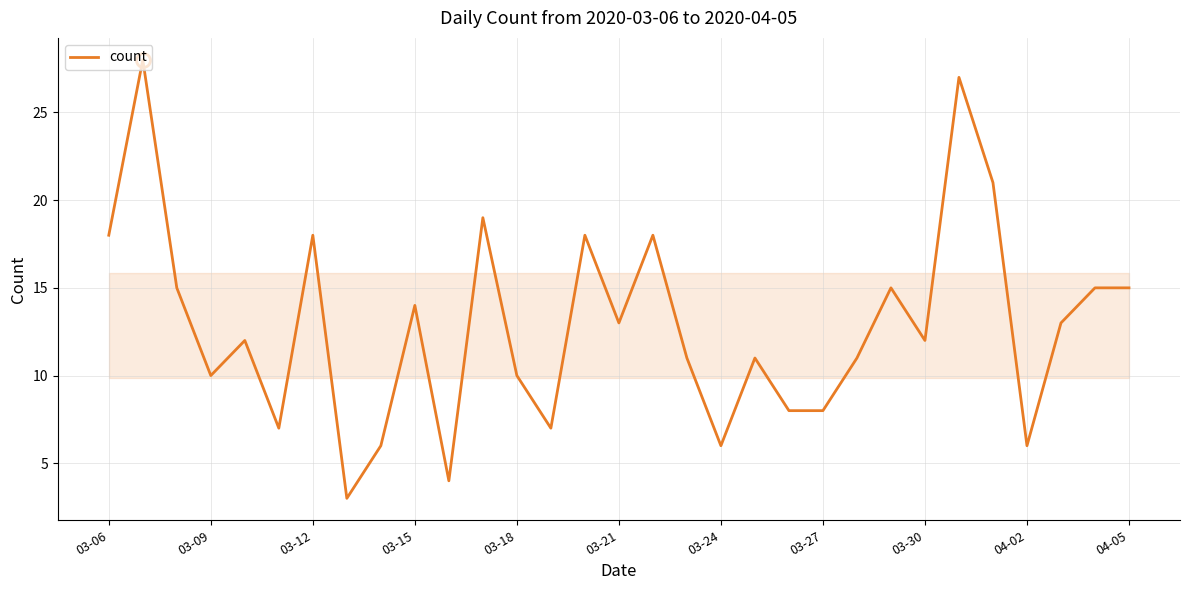

What is the maximum value shown in the chart?

28